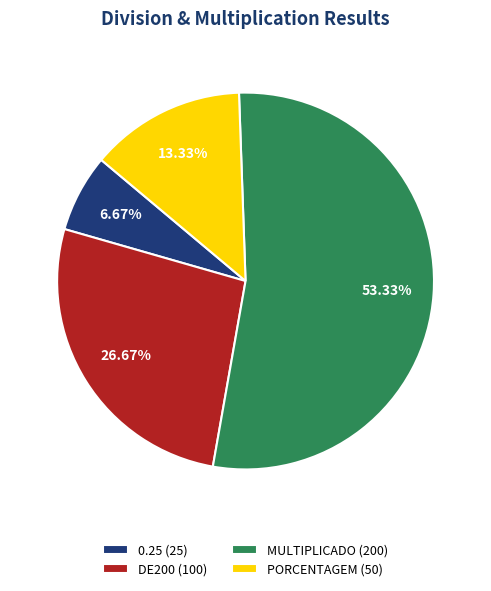

What is the total percentage of MULTIPLICADO and DE200?

80.0%